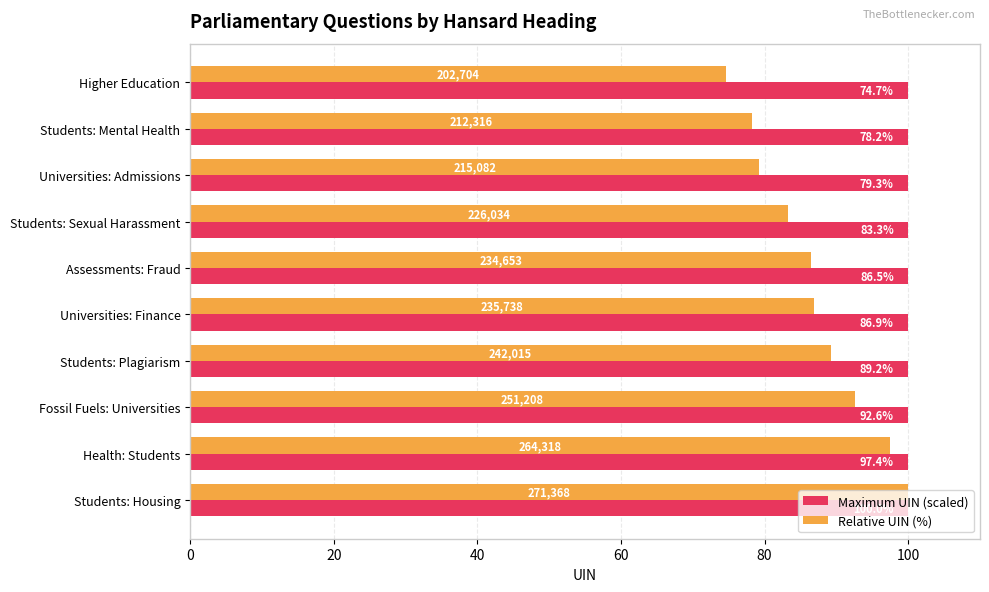

At how many categories does at least one series exceed 89?

10